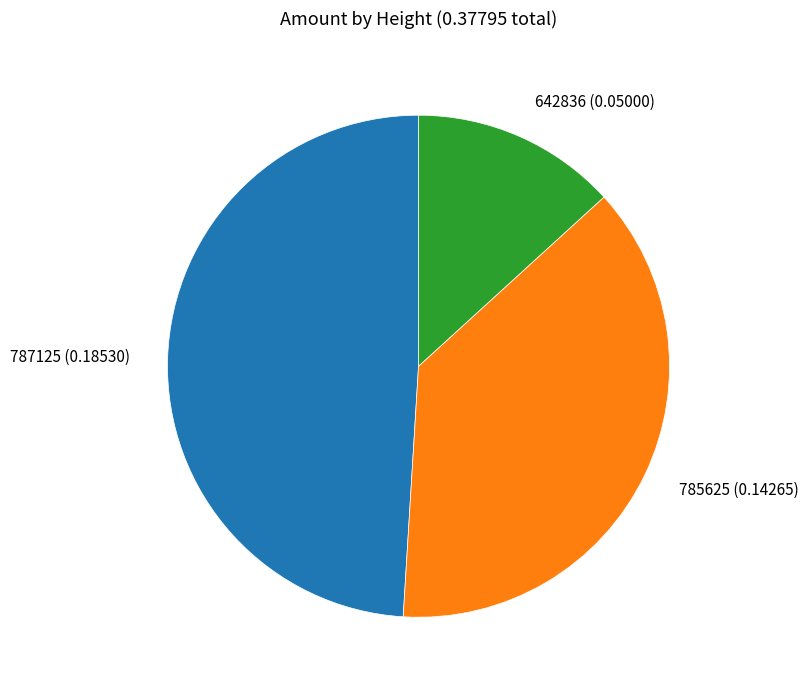

Does 785625 account for over 50% of the chart?

No